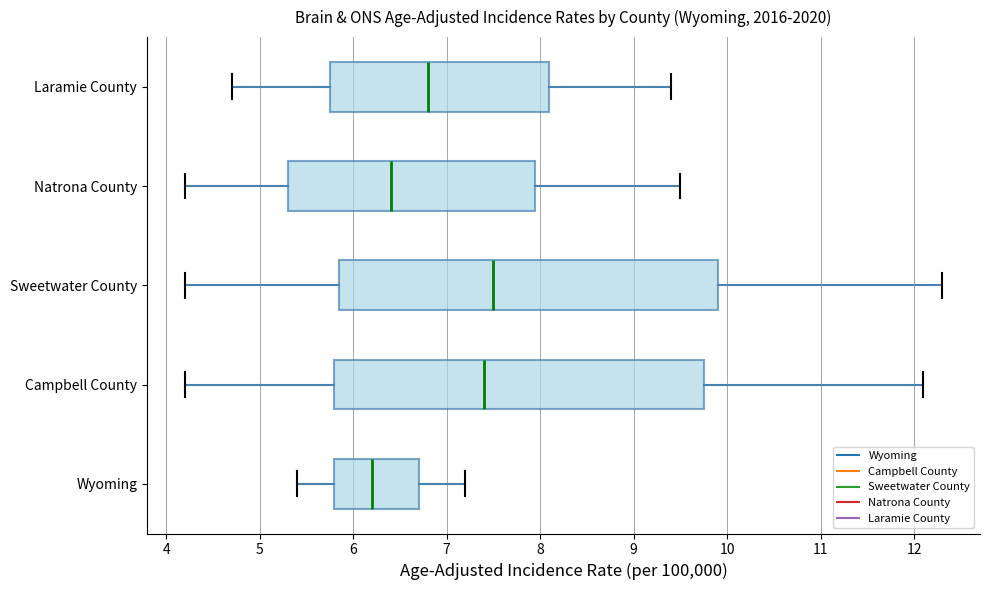

Where does the median line of the box for Laramie County sit on the x-axis? The values are not printed on the chart, so give them approximately, as read against the axis.

6.8